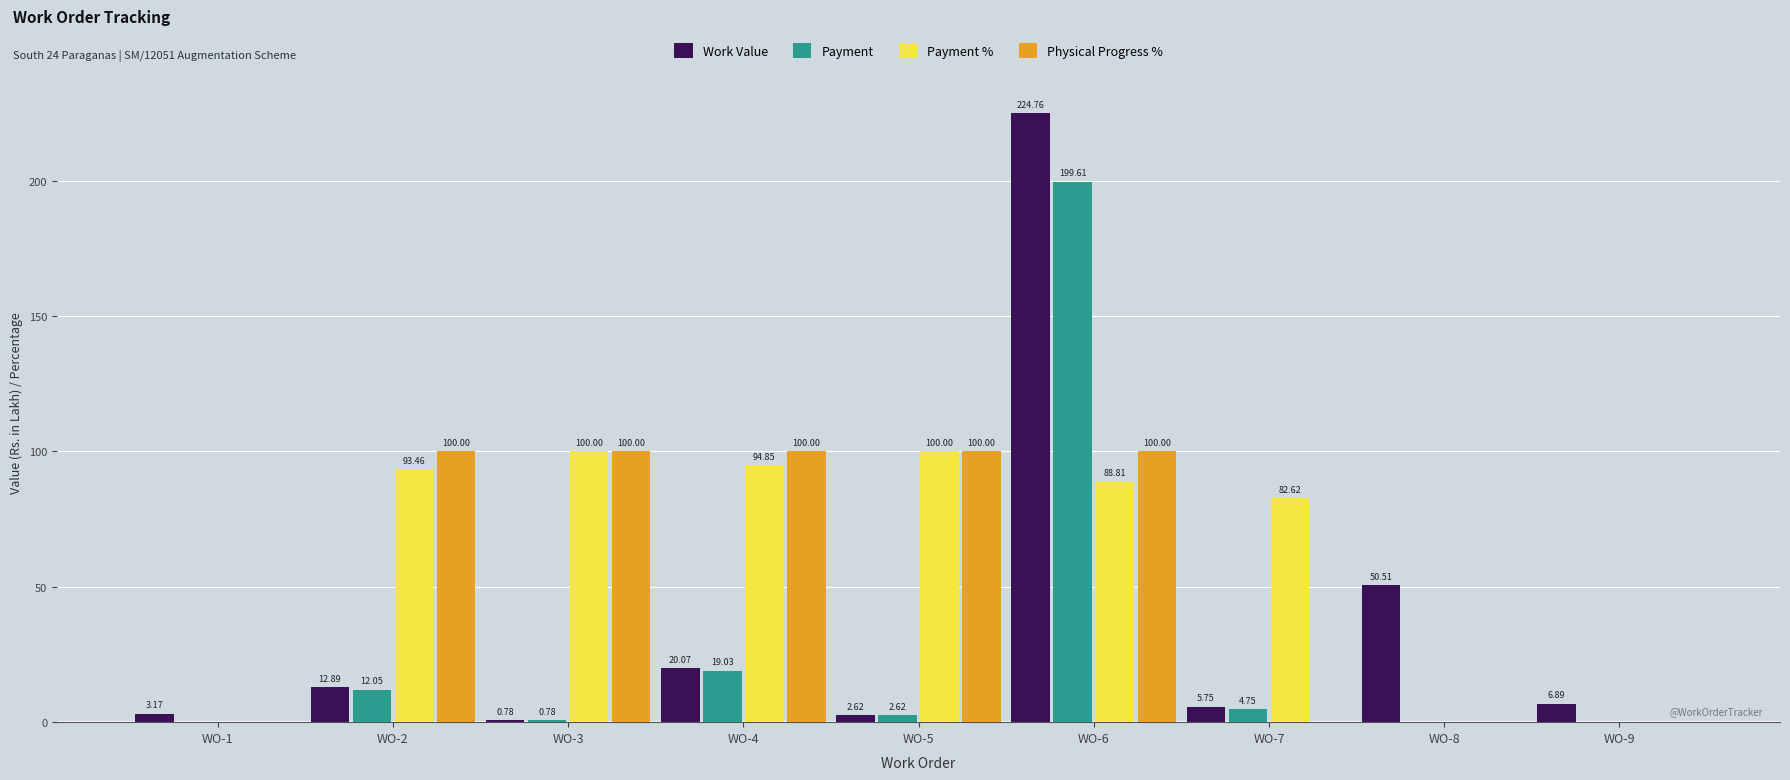

Which series changed the most between WO-2 and WO-7?

Physical Progress %